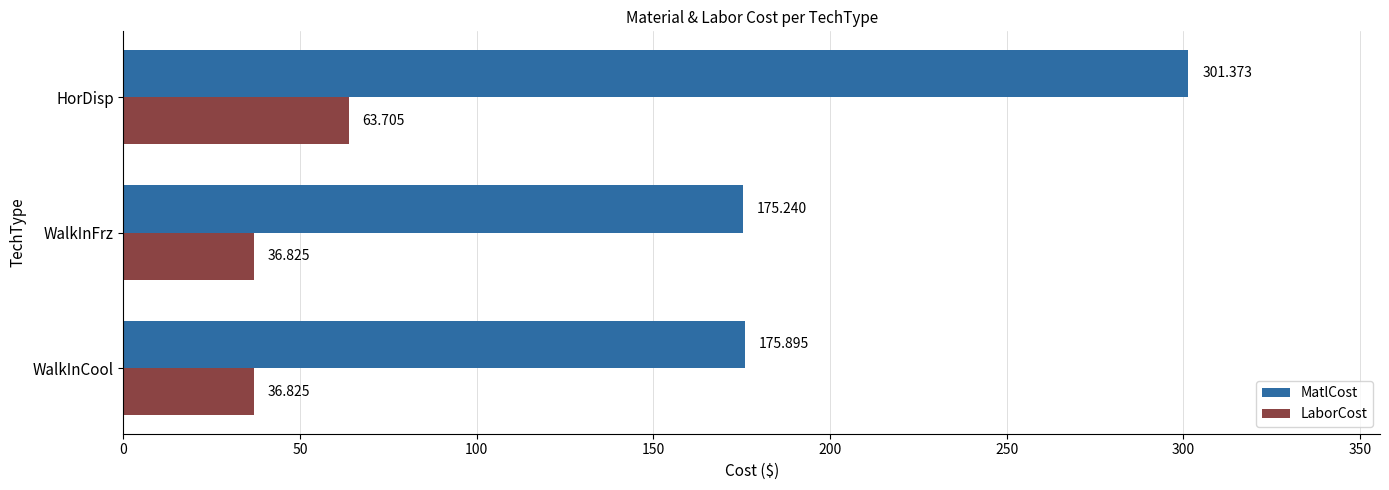

At which category is the sum across all series the highest?

HorDisp